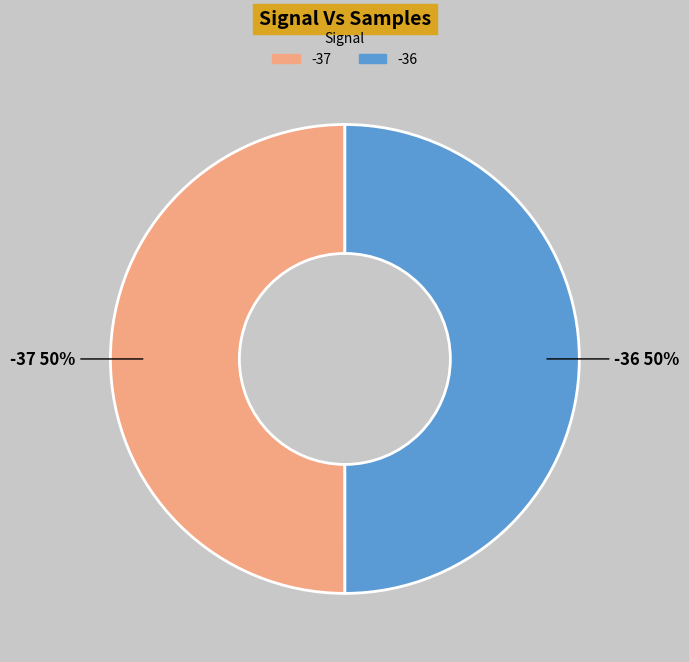

Count the number of slices in the pie.

2